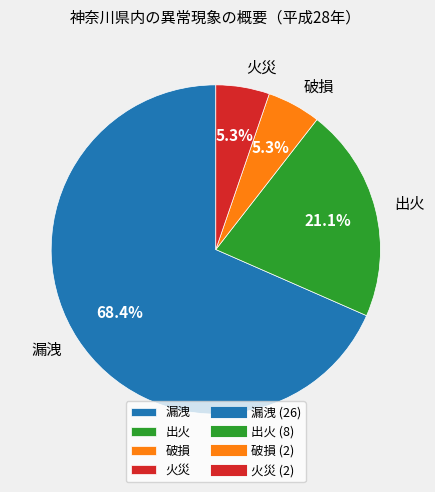

To the nearest percent, what is the difference between the 破損 and 漏洩 slice percentages?

63%